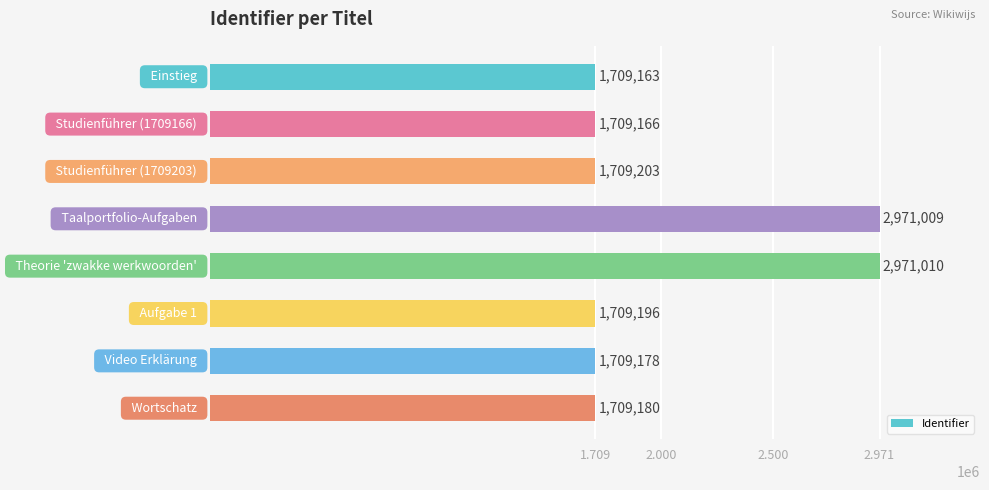

What is the average value?

2024638